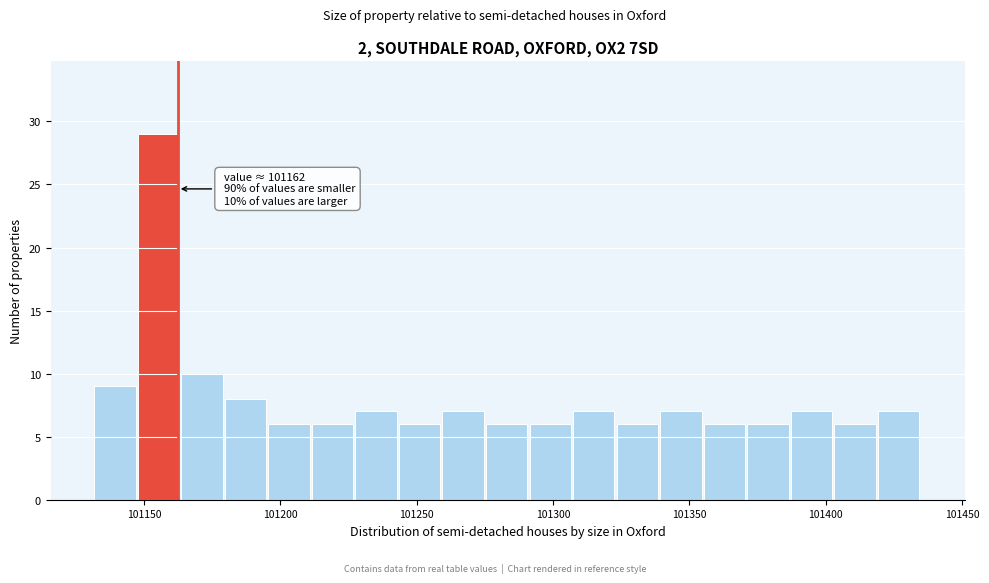

Read against the x-axis, roughly where is the centre of the tallest bar?

101155